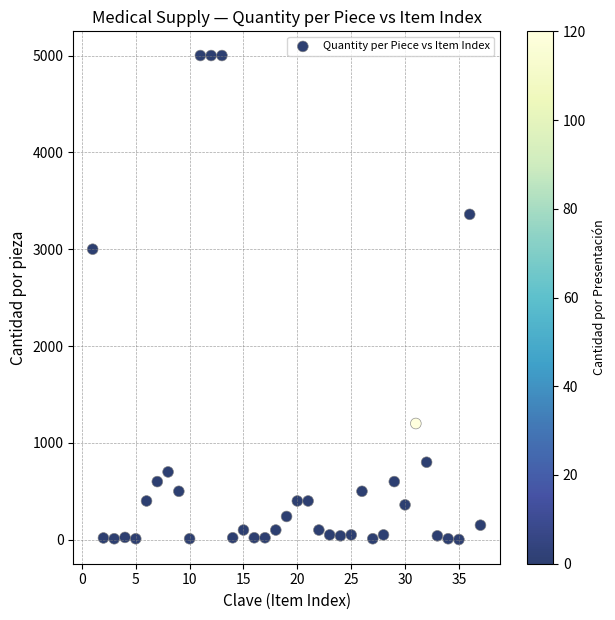

What Y value in the scatter plot is closest to 2501?

3000